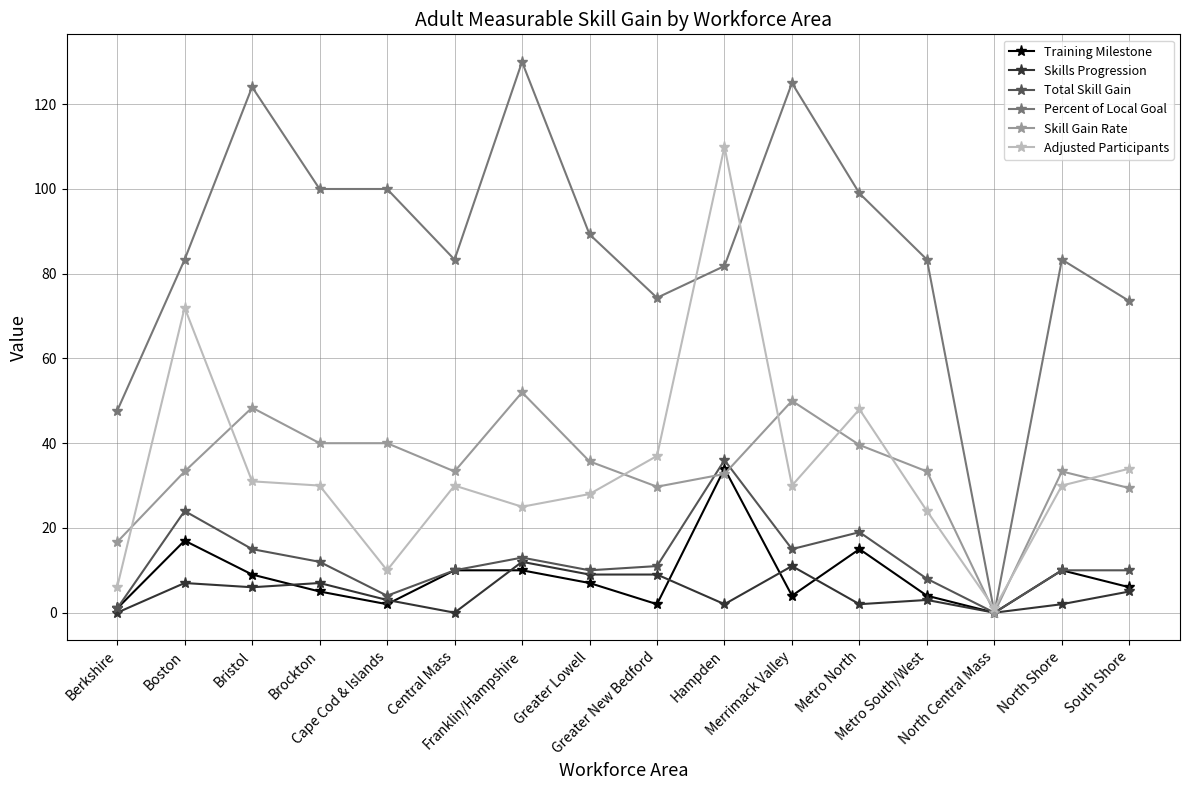

Does the chart have visible grid lines?

Yes